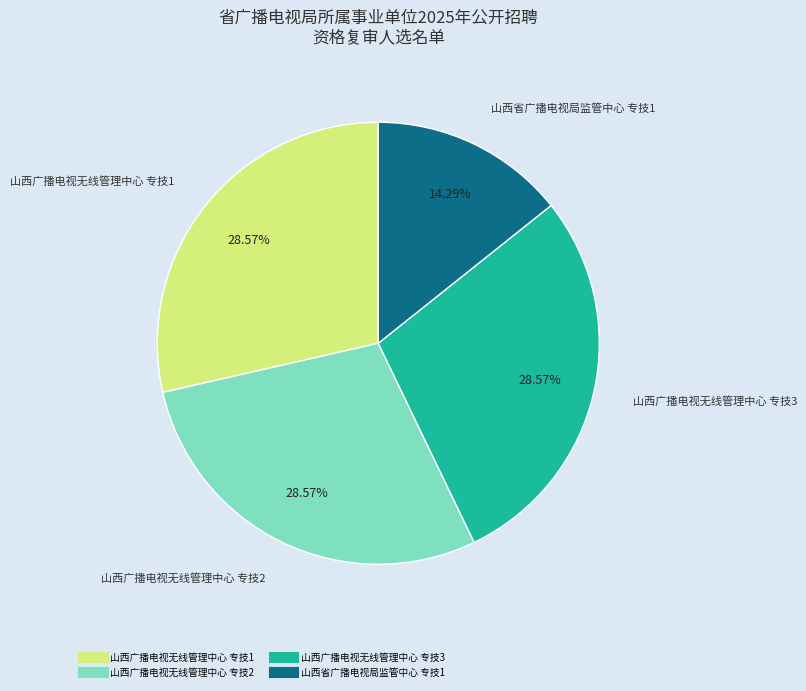

To the nearest percent, what is the average slice percentage?

25%